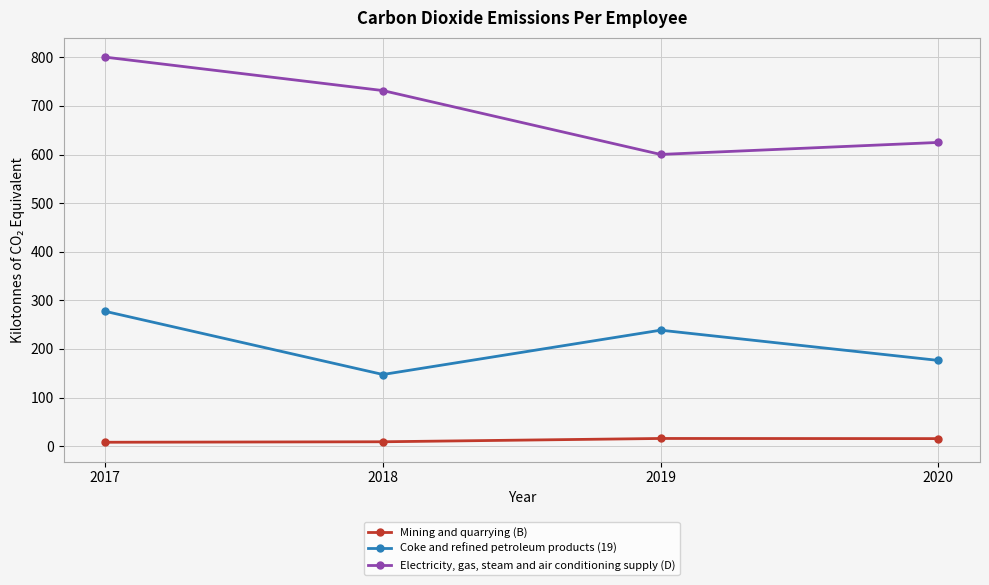

Rank the series at 2018 from highest to lowest value.

Electricity, gas, steam and air conditioning supply (D), Coke and refined petroleum products (19), Mining and quarrying (B)